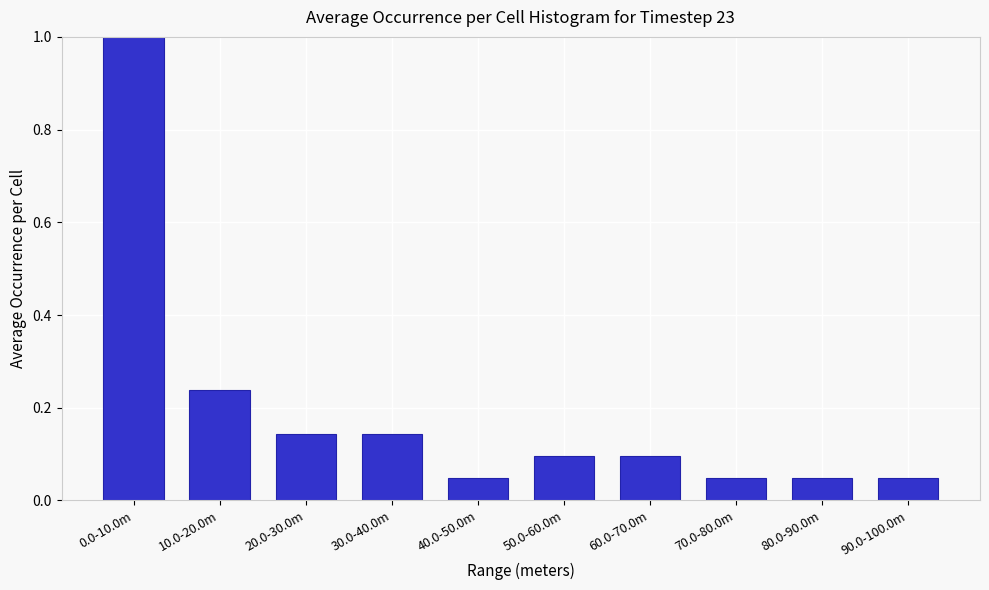

What is the label of the 8th bar from the right?

20.0-30.0m